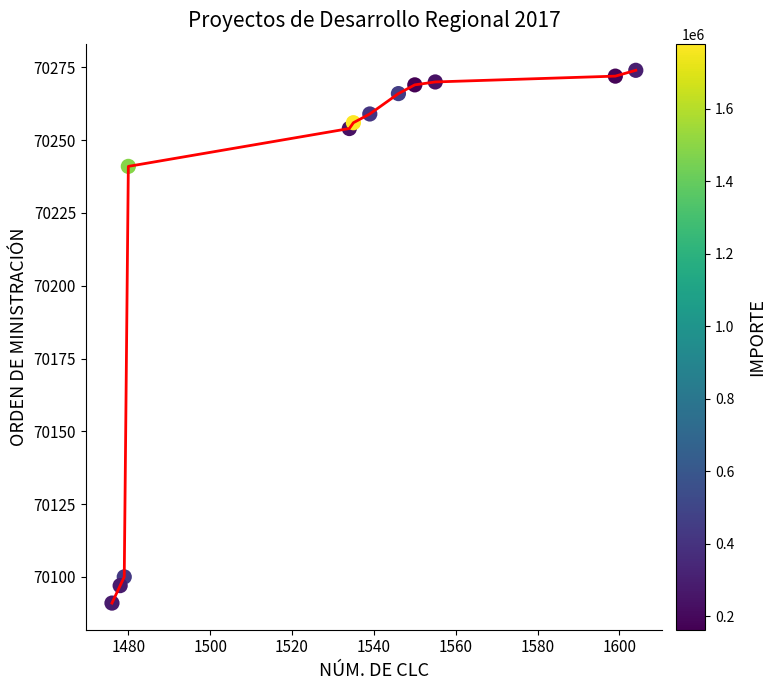

What Y value in the scatter plot is closest to 70182?

70241